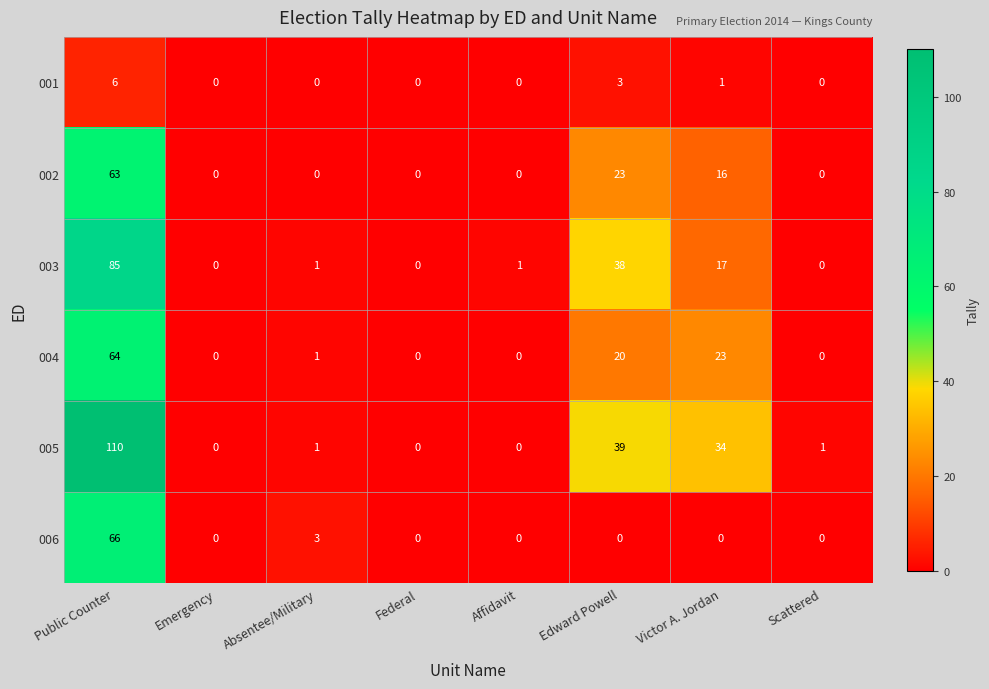

At how many categories does at least one series exceed 56?

1